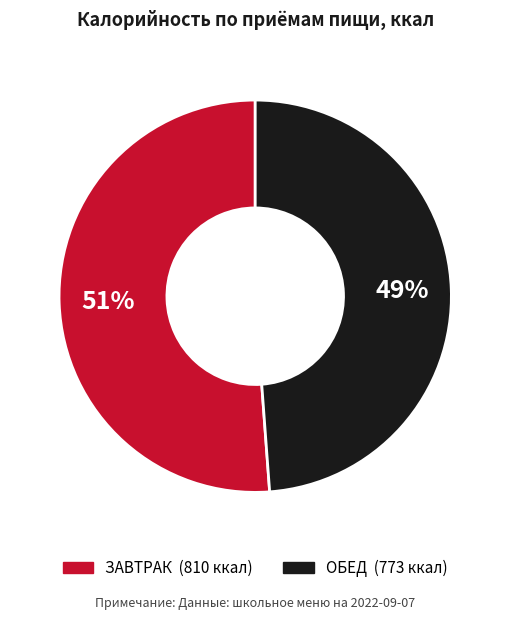

To the nearest percent, what is the average slice percentage?

50%